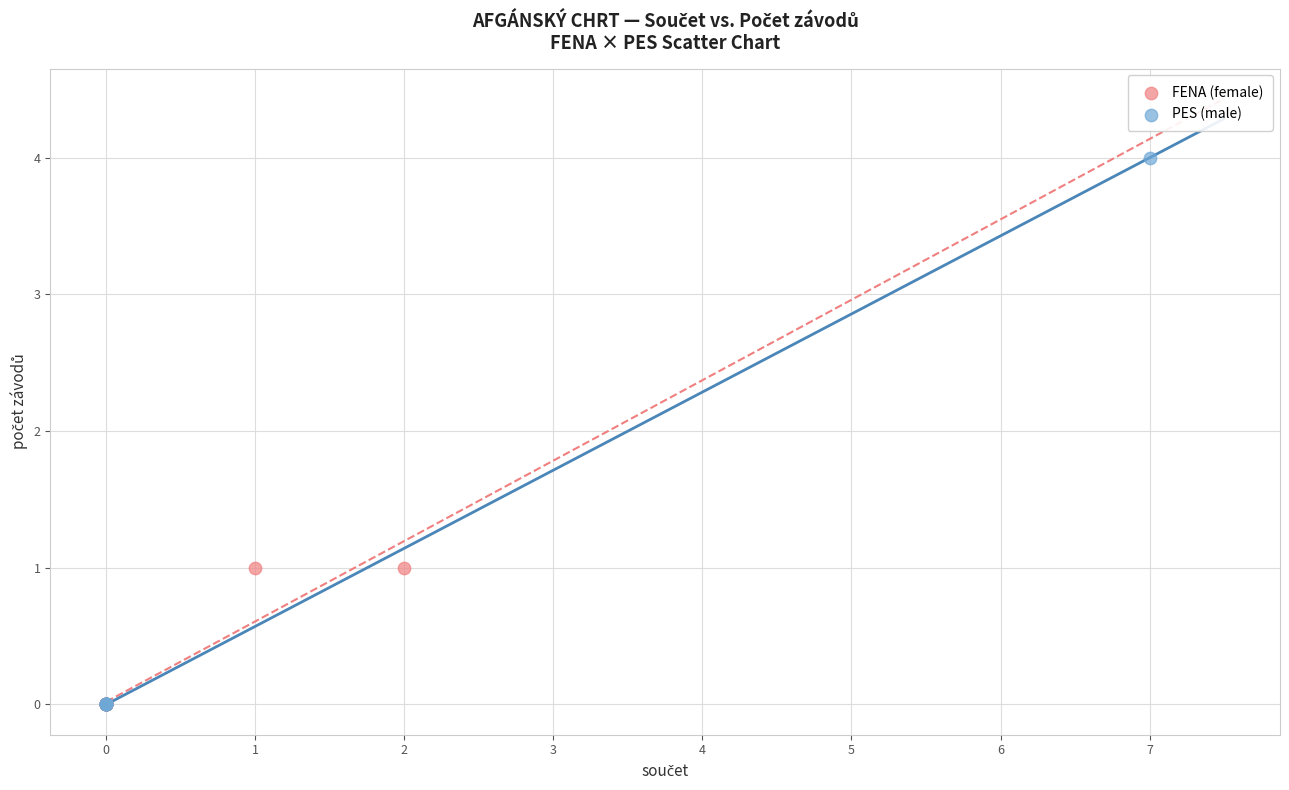

Which series reaches the maximum Y coordinate?

PES (male)